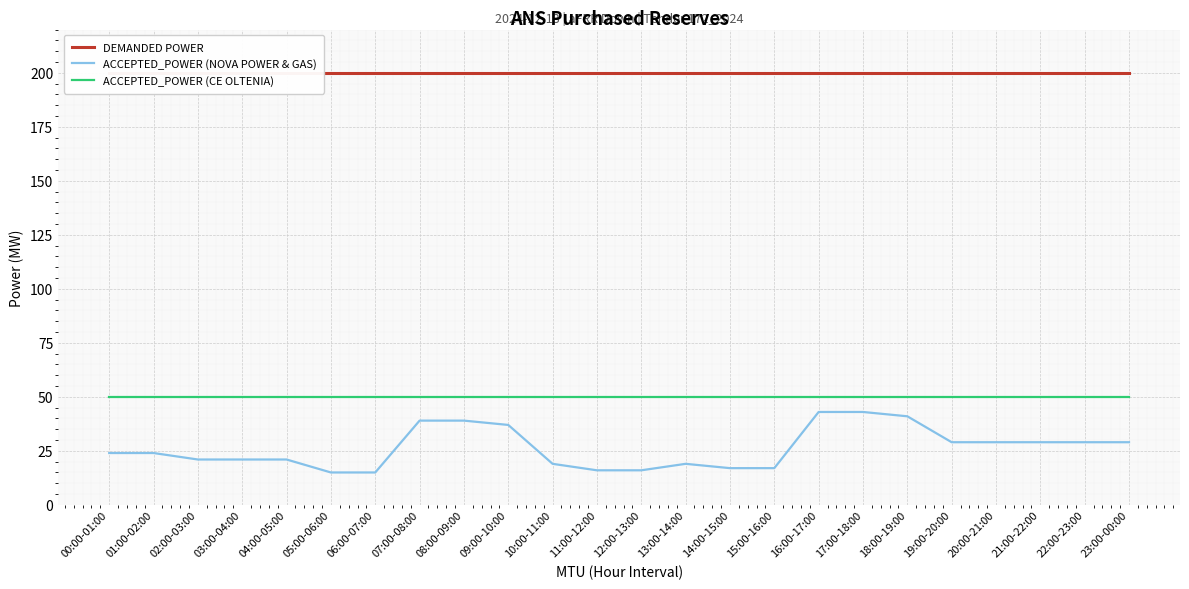

At 01:00-02:00, list the series in order from smallest to largest.

ACCEPTED_POWER (NOVA POWER & GAS), ACCEPTED_POWER (CE OLTENIA), DEMANDED POWER